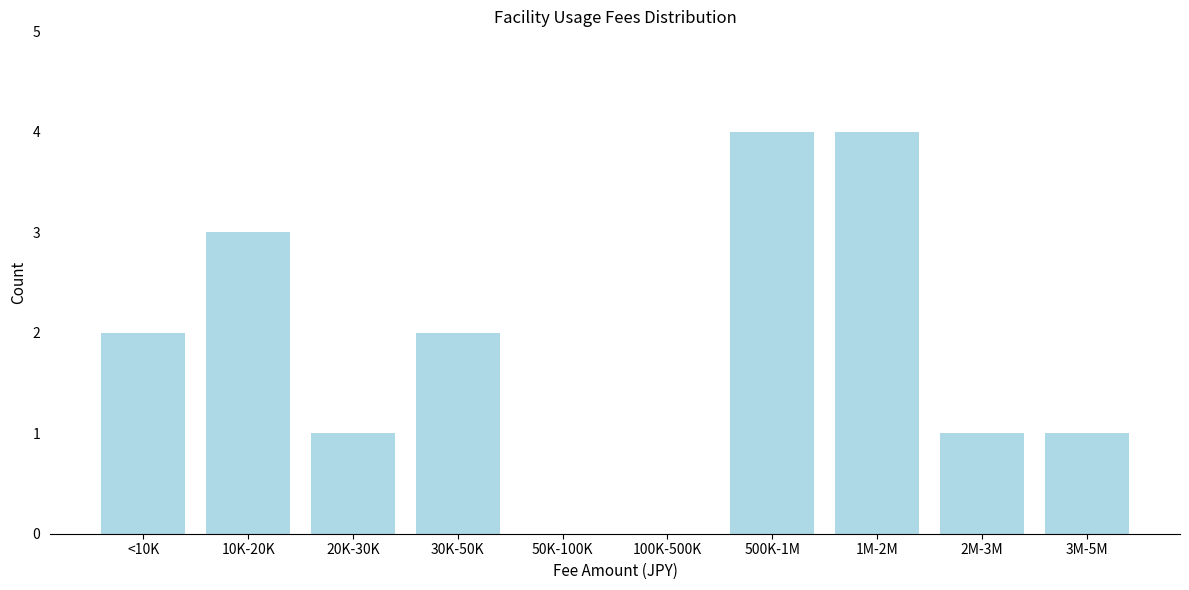

Reading right to left, list all the values displayed in this chart.

3M-5M=1	2M-3M=1	1M-2M=4	500K-1M=4	100K-500K=0	50K-100K=0	30K-50K=2	20K-30K=1	10K-20K=3	<10K=2